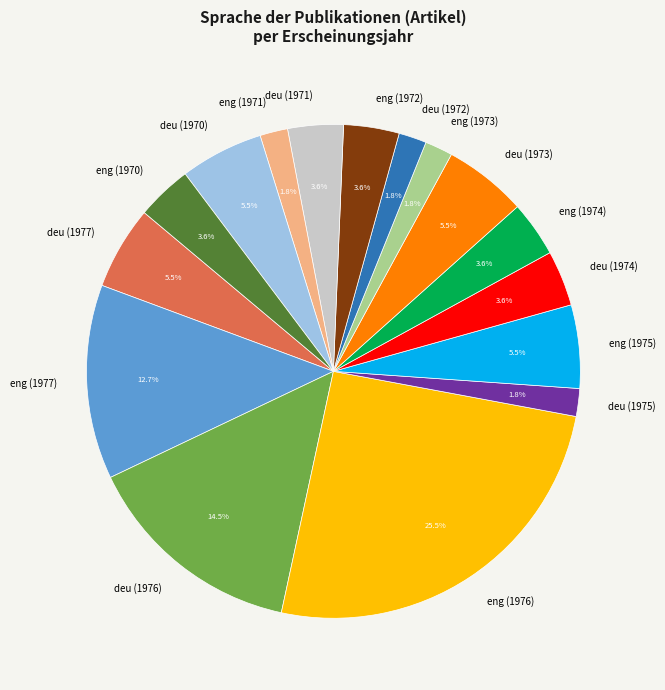

To the nearest percent, what is the average slice percentage?

6%